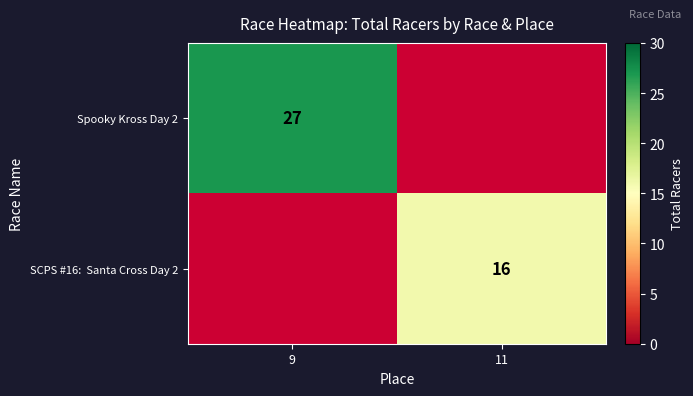

True or false: Spooky Kross Day 2 has a value of 43 at 9.

False